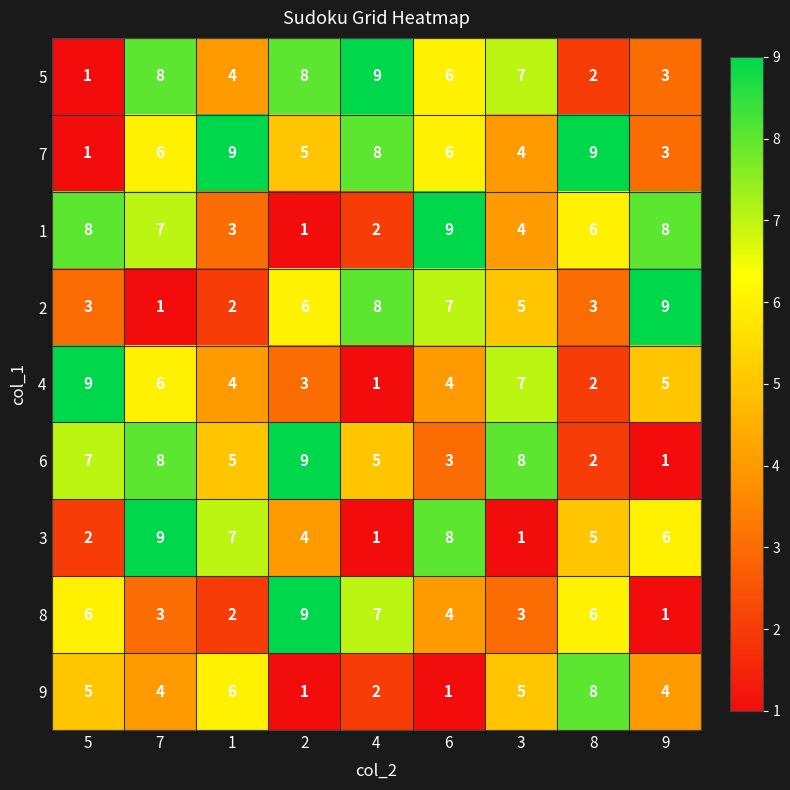

How many distinct data groups are displayed?

9